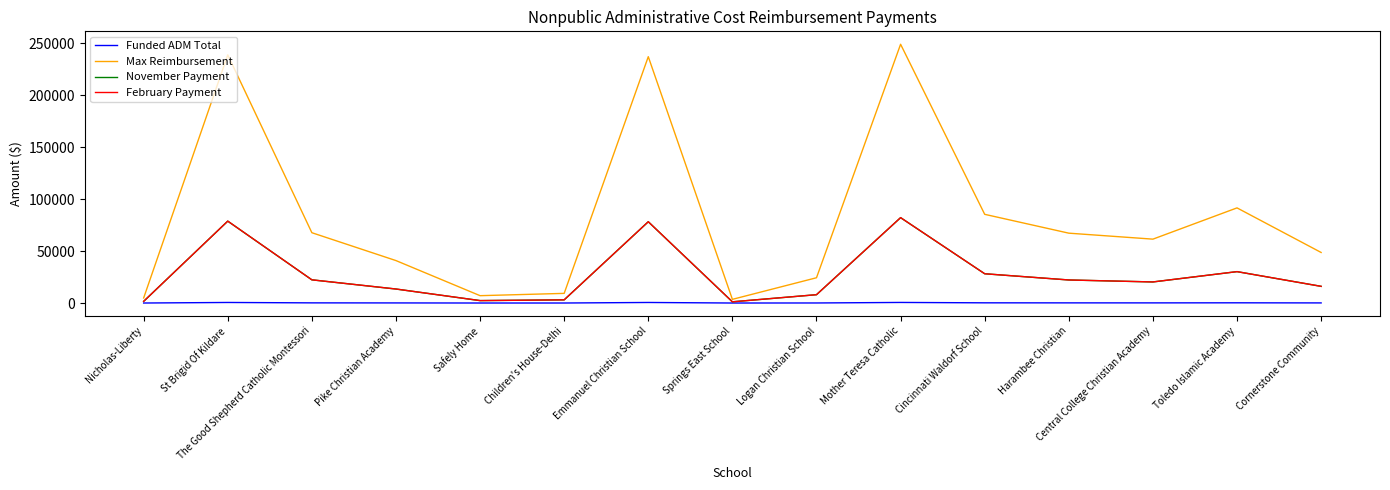

True or false: Max Reimbursement has a value of 248830.4 at Mother Teresa Catholic.

True